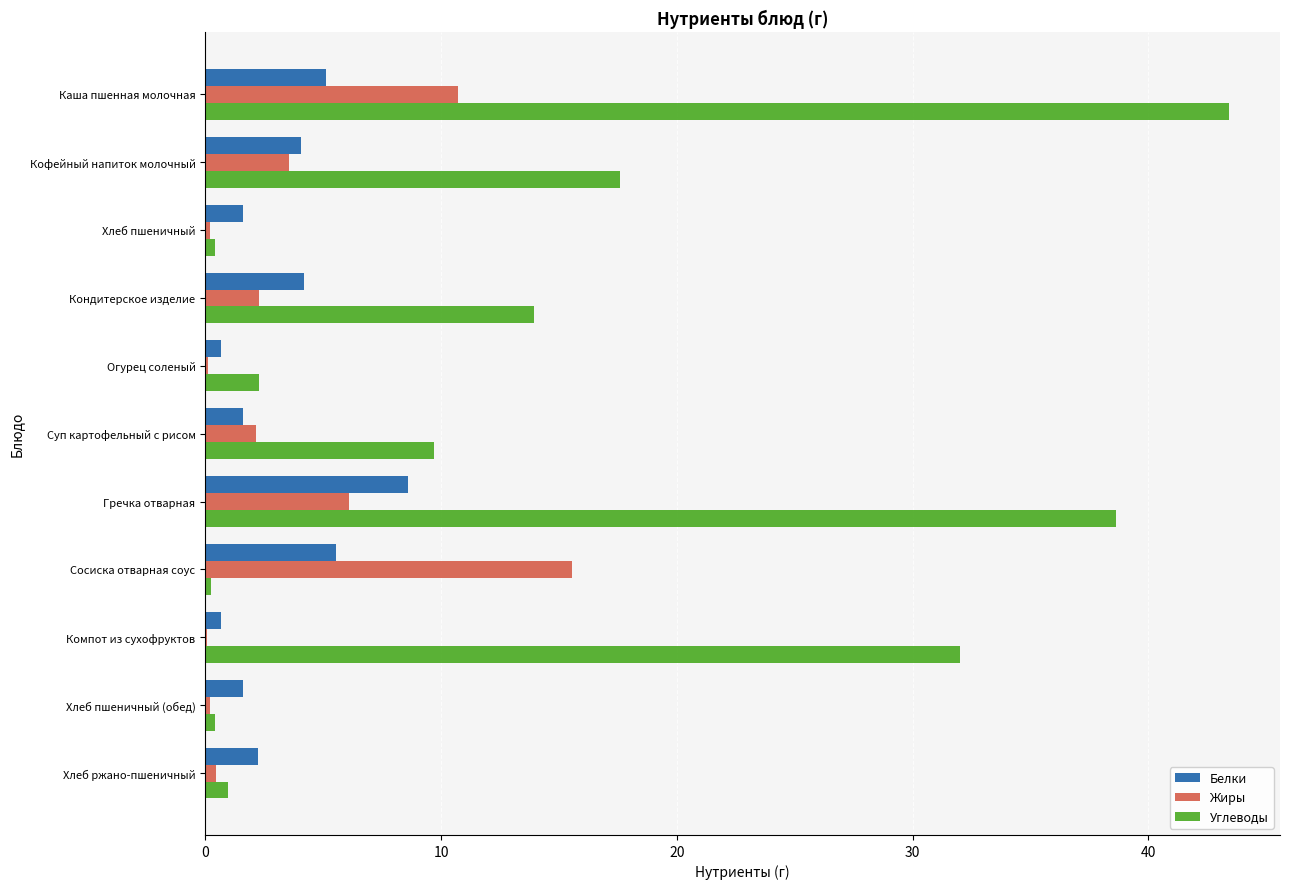

What is the approximate value of Белки at Каша пшенная молочная?

5.1